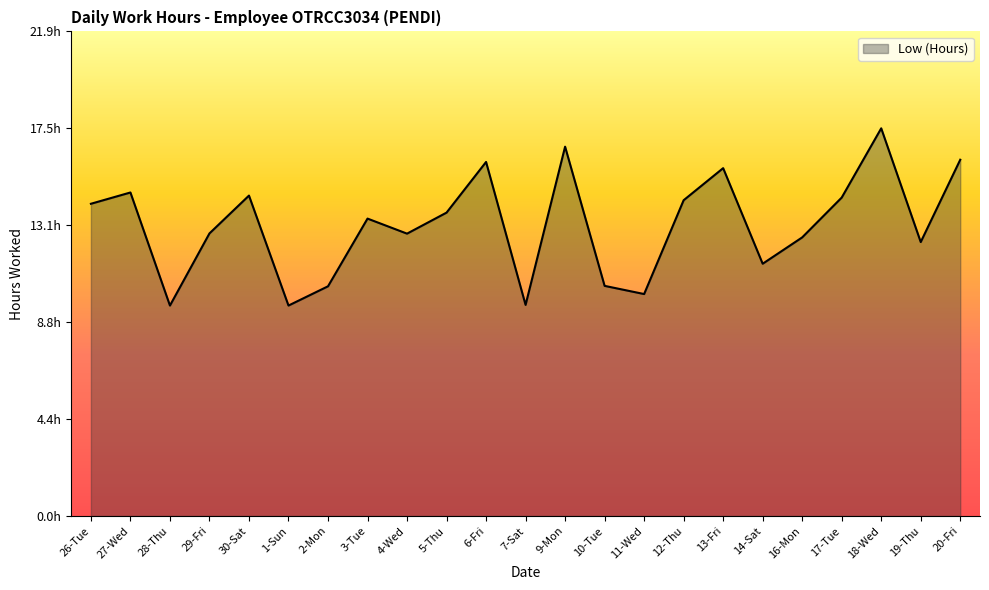

How many interior local valleys (lower than both neighbors) does the data have?

7